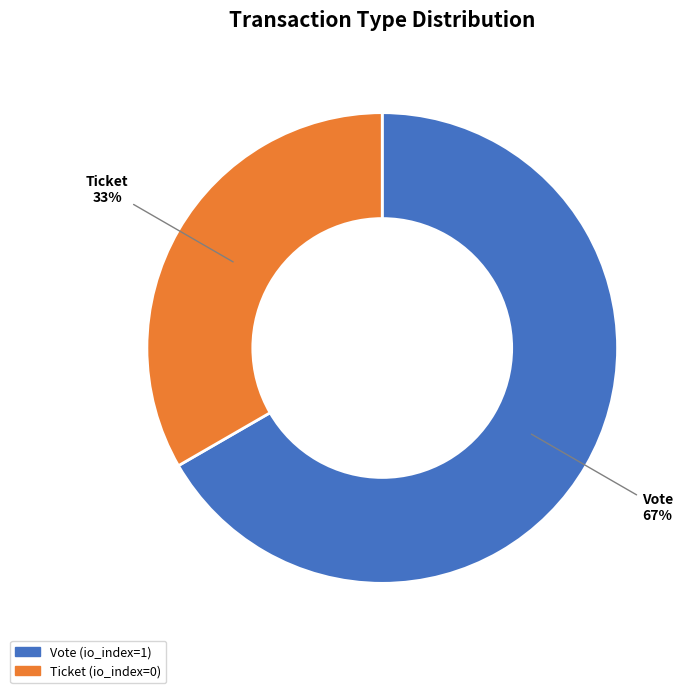

How many segments does this pie chart have?

2